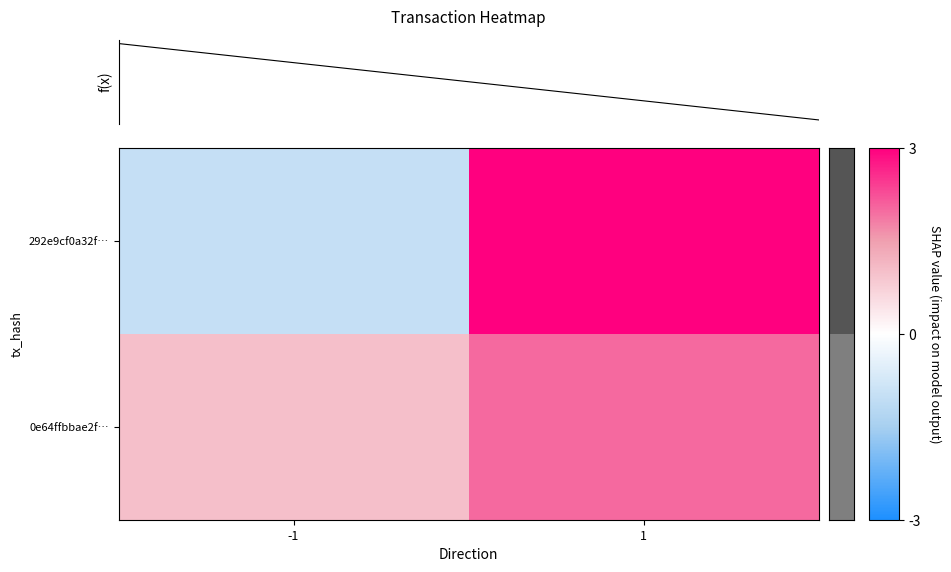

Which category has the lowest value across all series?

-1